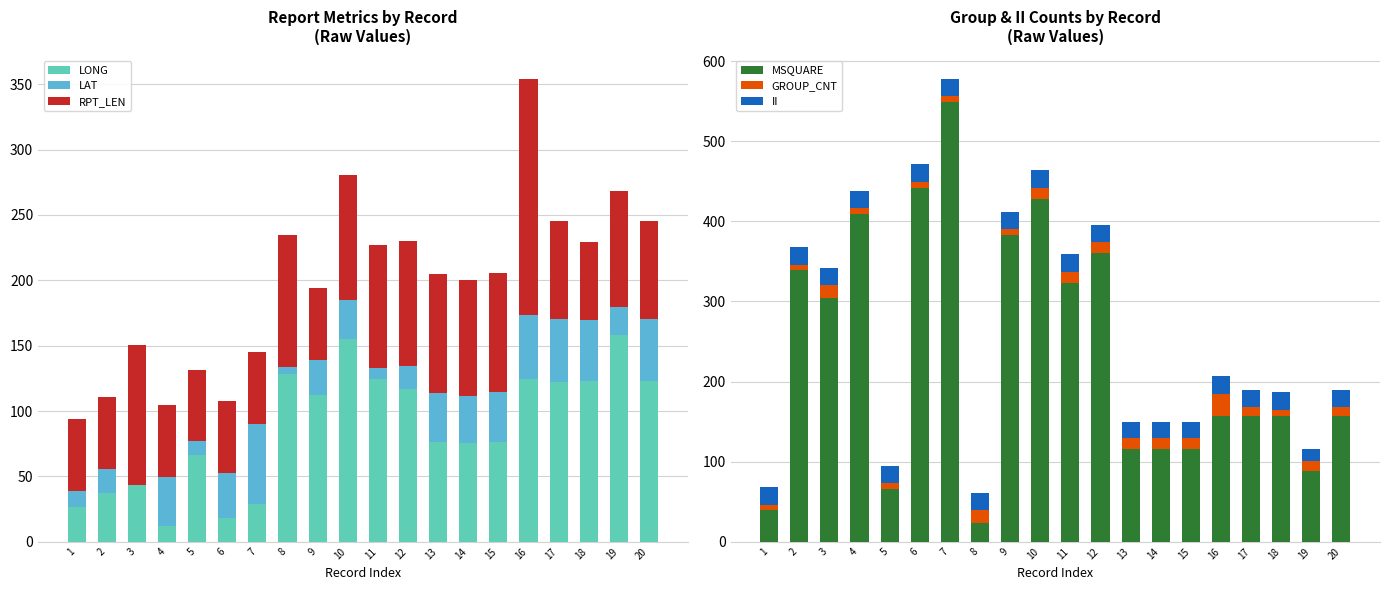

What is the minimum value shown in the chart?

0.1